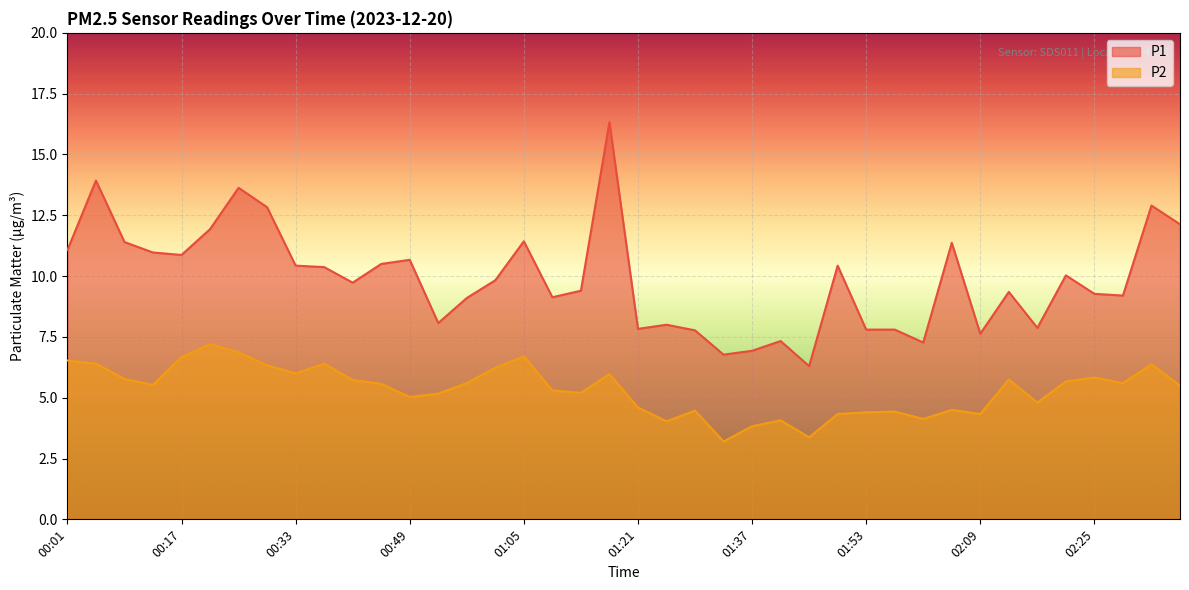

List the labels in order of P2 value, smallest first.

01:33, 01:45, 01:37, 01:25, 01:41, 02:01, 01:49, 02:09, 01:53, 01:57, 01:29, 02:05, 01:21, 02:17, 00:49, 00:53, 01:13, 01:09, 02:37, 00:13, 00:45, 00:57, 02:29, 02:21, 00:41, 02:13, 00:09, 02:25, 01:17, 00:33, 01:01, 00:29, 02:33, 00:05, 00:37, 00:01, 00:17, 01:05, 00:25, 00:21